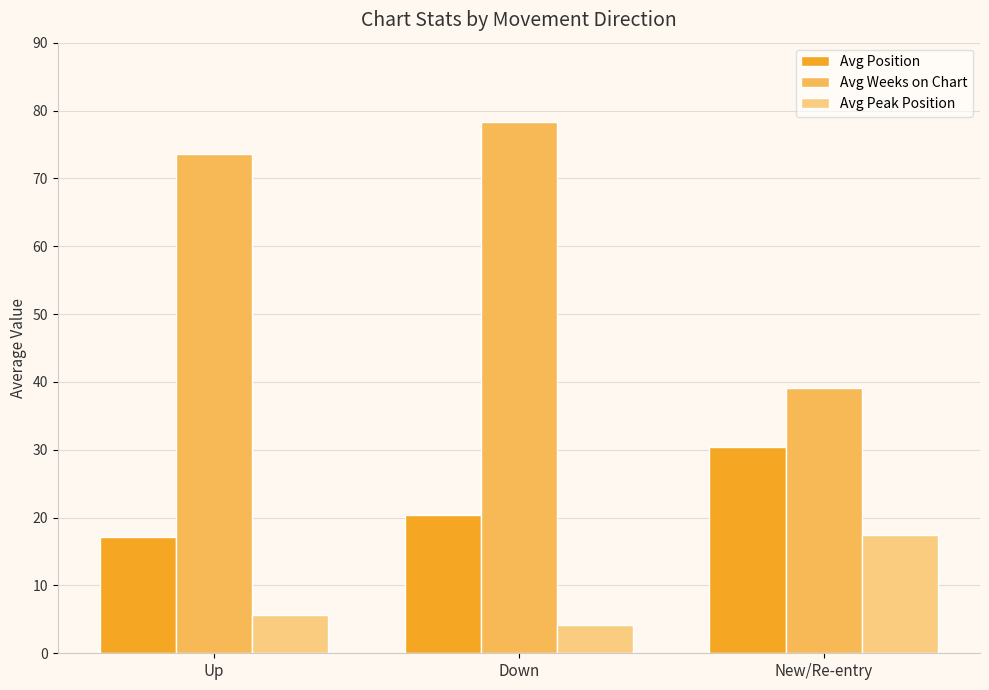

What is the spread (max minus min) of values at Down?

74.1